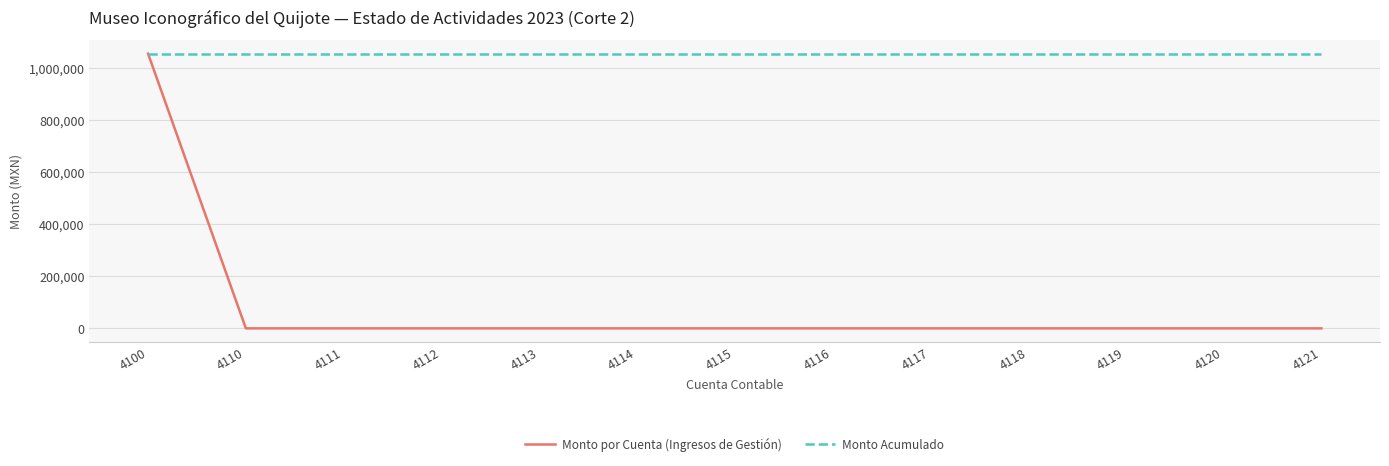

Which series has the widest spread of values?

Monto por Cuenta (Ingresos de Gestión)